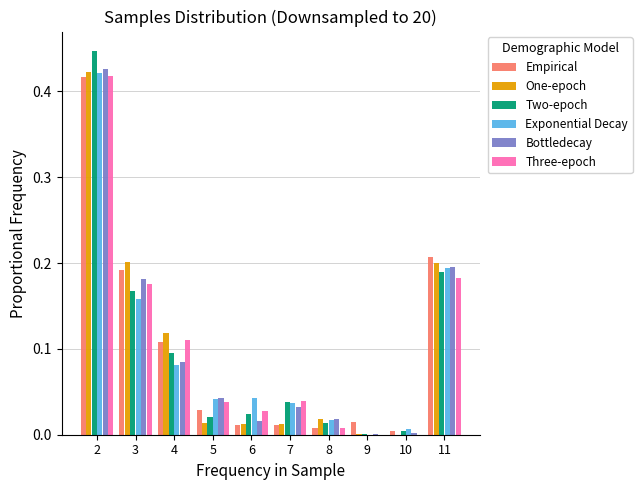

What is the total value across all series at 4?

0.6